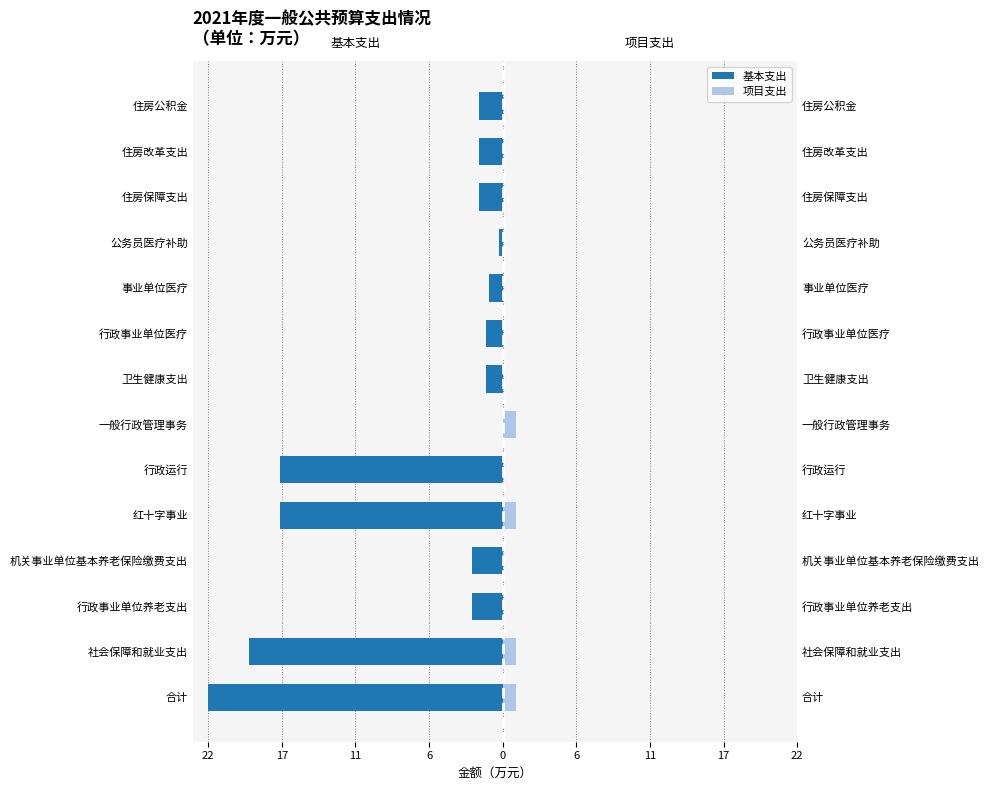

How many series are shown in this chart?

2